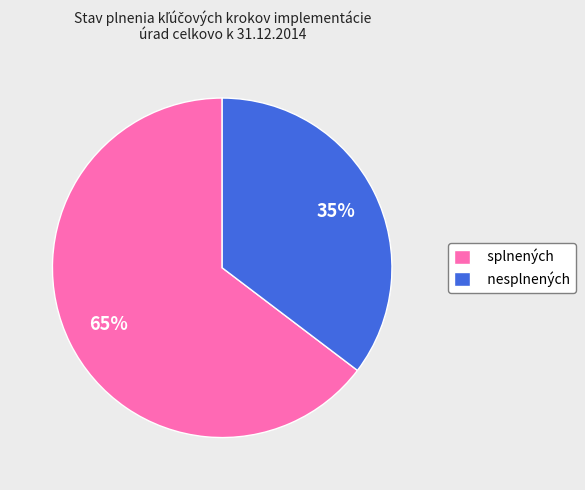

What is the smallest slice in the pie chart?

nesplnených